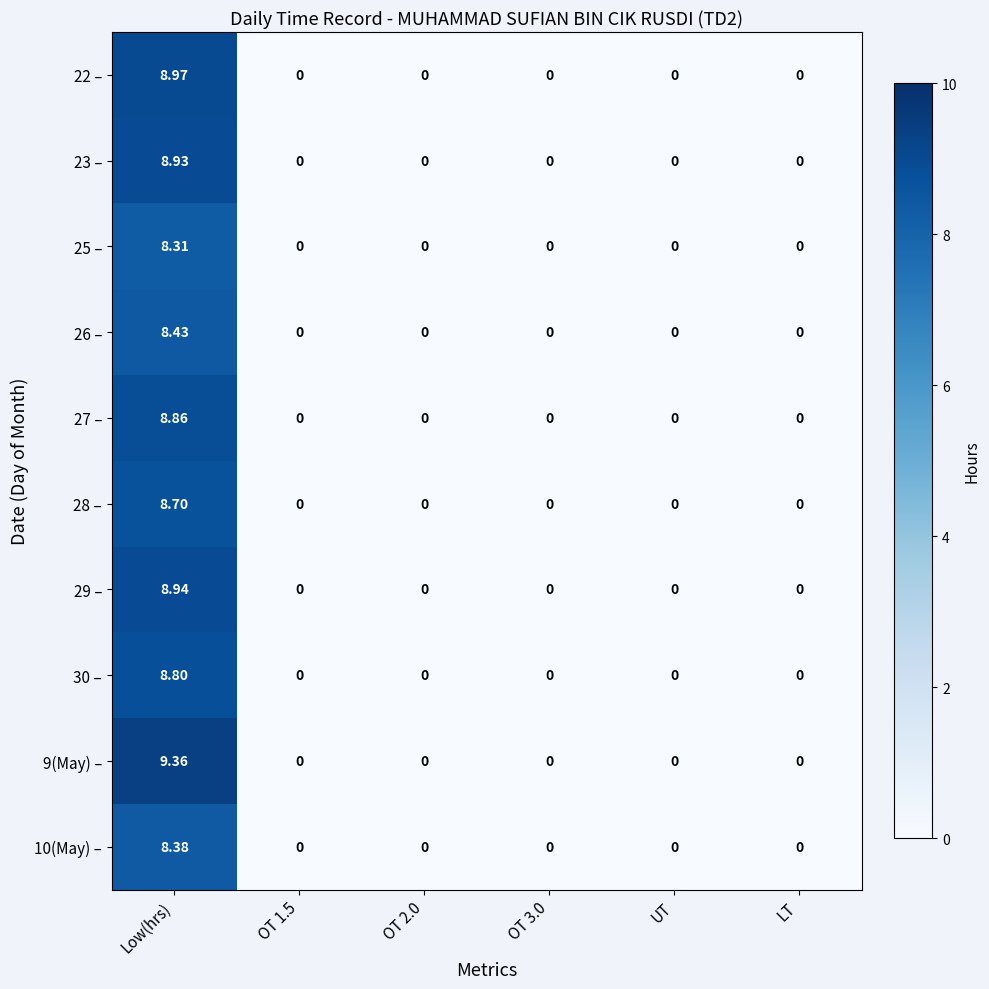

Which category has the highest value across all series?

Low(hrs)